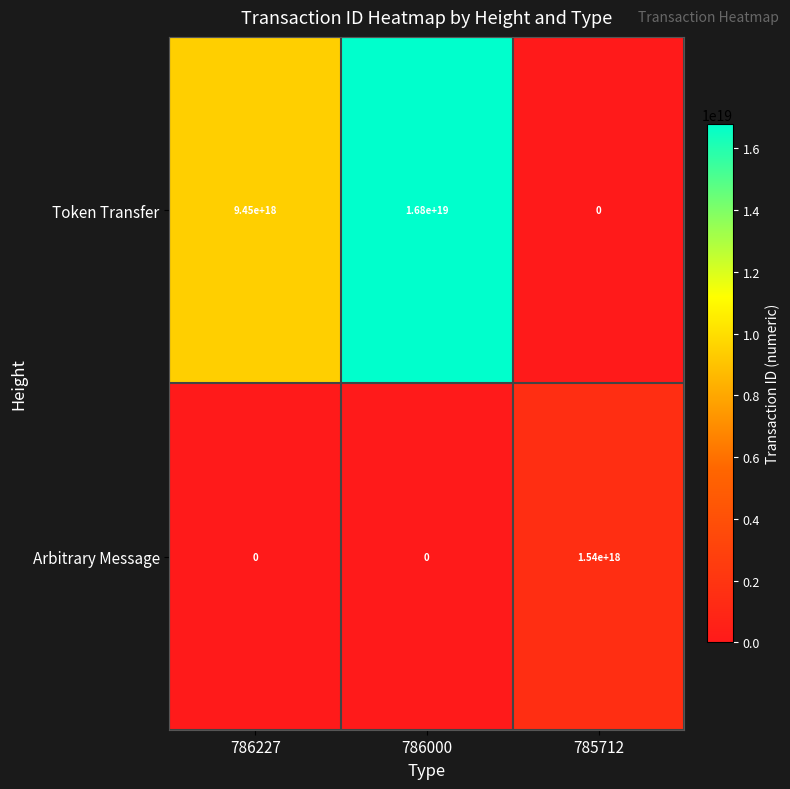

List the series in order of their peak value, highest first.

Token Transfer, Arbitrary Message